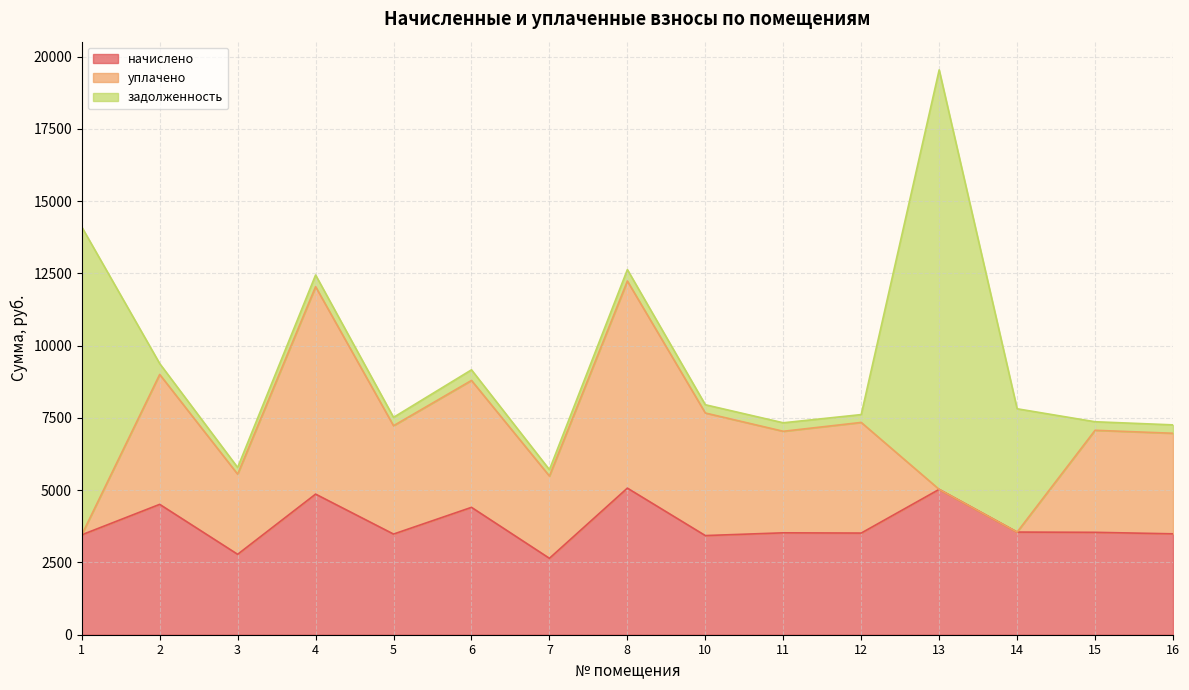

How many lines are shown in the chart?

3